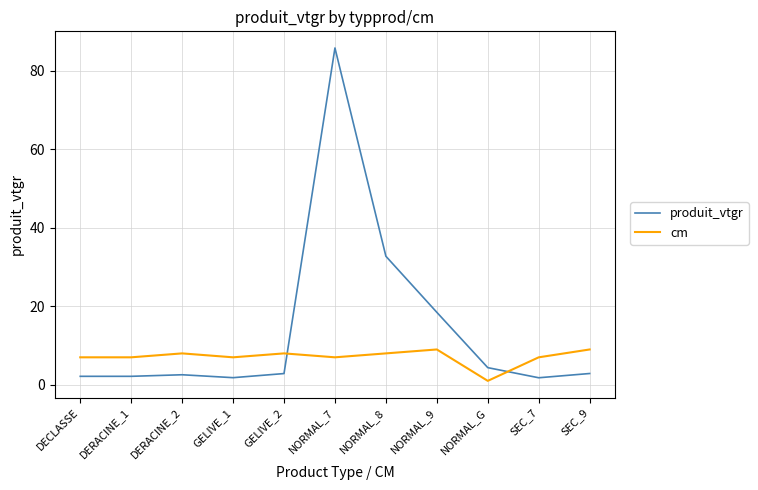

What is the difference between the maximum and minimum values in the cm series?

8.0